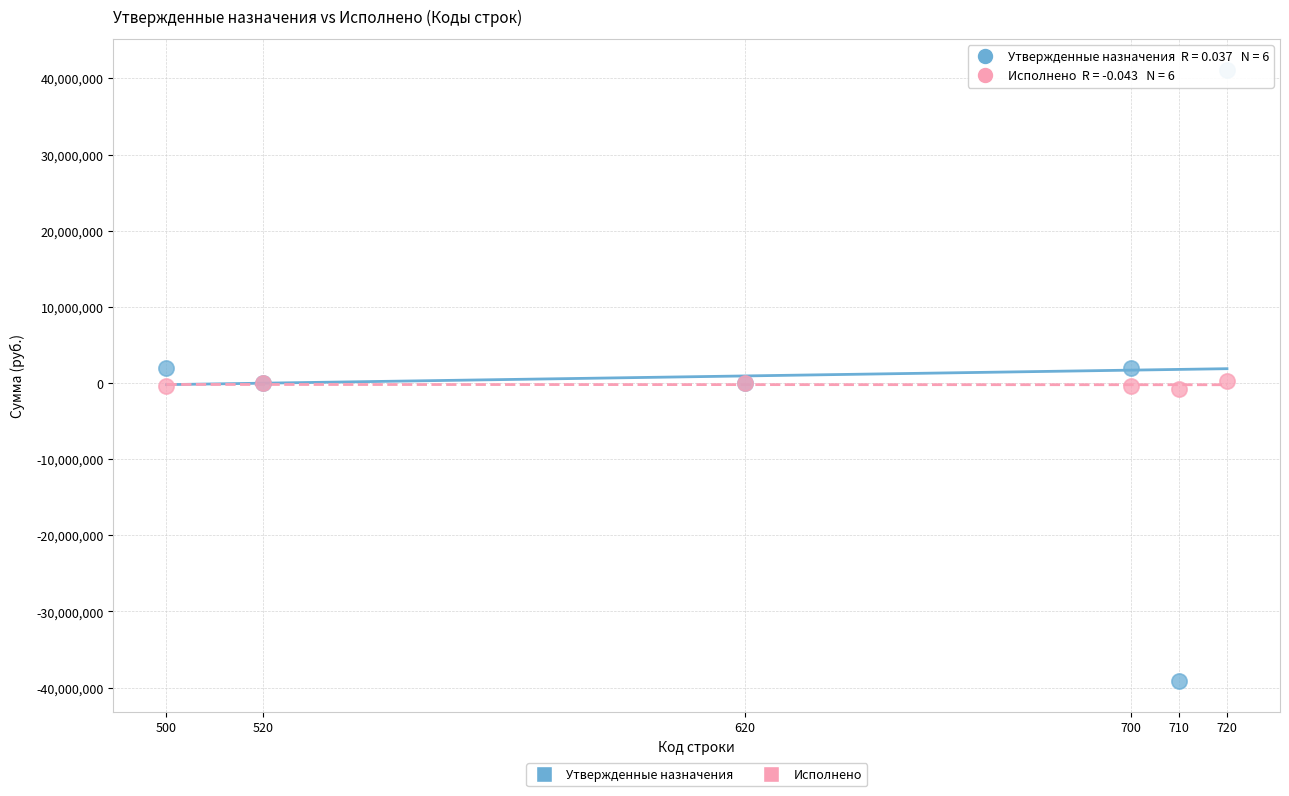

Which series reaches the minimum Y coordinate?

Утвержденные назначения